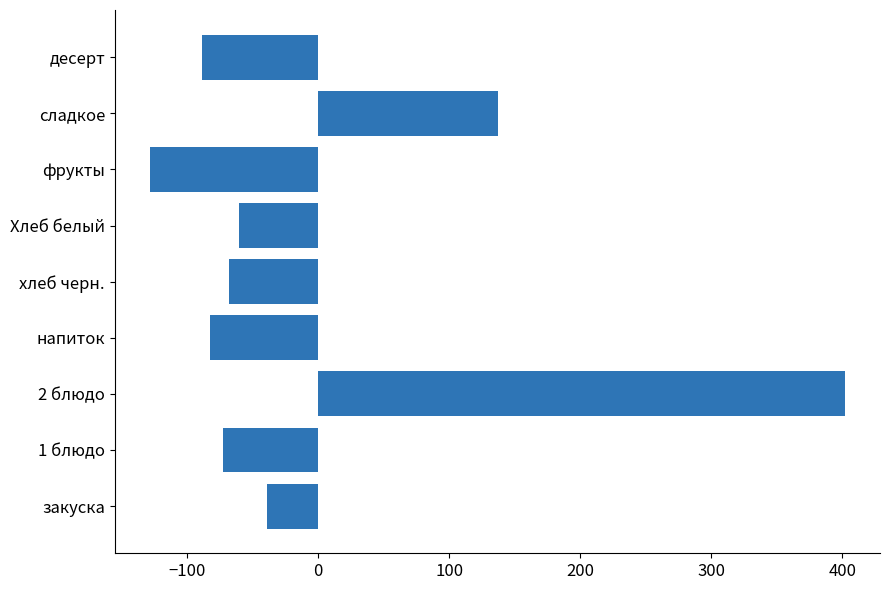

List the labels in order of value, largest first.

2 блюдо, сладкое, закуска, Хлеб белый, хлеб черн., 1 блюдо, напиток, десерт, фрукты